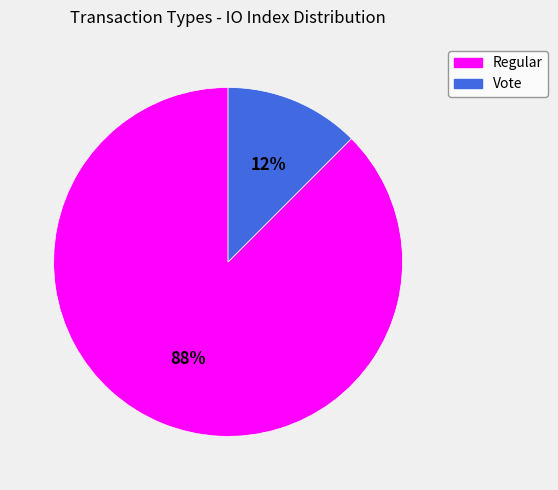

To the nearest percent, what is the average slice percentage?

50%